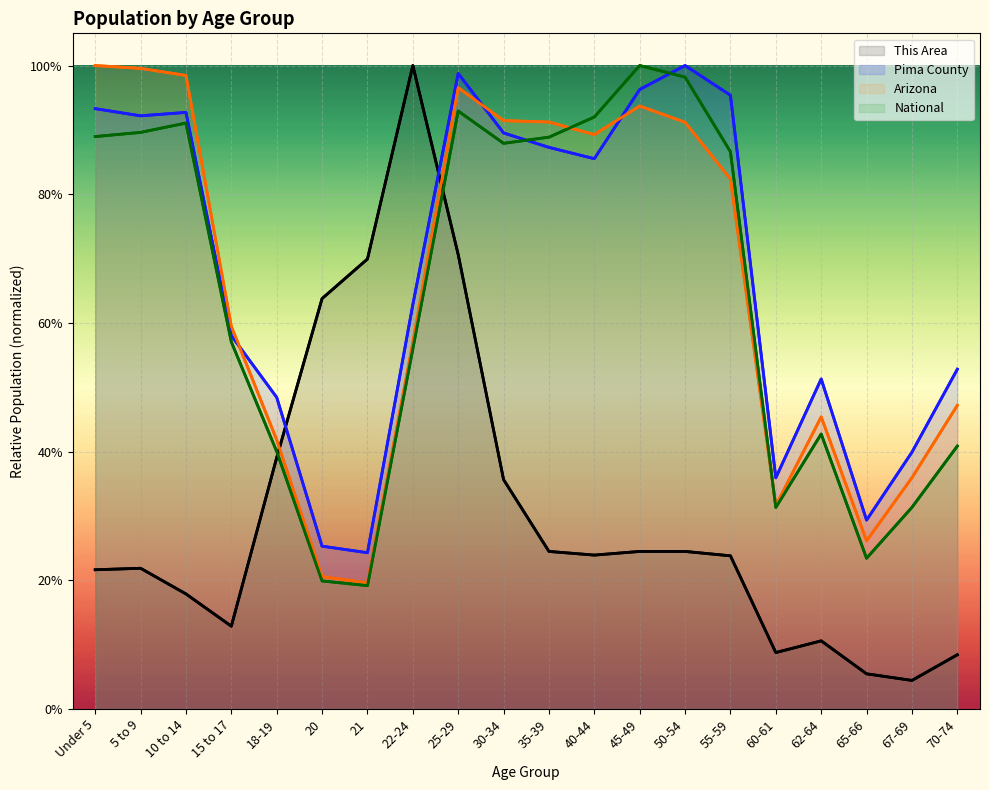

Reading right to left, extract all data points from this chart.

This Area: 70-74=0.1	67-69=0.0	65-66=0.1	62-64=0.1	60-61=0.1	55-59=0.2	50-54=0.2	45-49=0.2	40-44=0.2	35-39=0.2	30-34=0.4	25-29=0.7	22-24=1.0	21=0.7	20=0.6	18-19=0.4	15 to 17=0.1	10 to 14=0.2	5 to 9=0.2	Under 5=0.2
Pima County: 70-74=0.5	67-69=0.4	65-66=0.3	62-64=0.5	60-61=0.4	55-59=1.0	50-54=1.0	45-49=1.0	40-44=0.9	35-39=0.9	30-34=0.9	25-29=1.0	22-24=0.6	21=0.2	20=0.3	18-19=0.5	15 to 17=0.6	10 to 14=0.9	5 to 9=0.9	Under 5=0.9
Arizona: 70-74=0.5	67-69=0.4	65-66=0.3	62-64=0.5	60-61=0.3	55-59=0.8	50-54=0.9	45-49=0.9	40-44=0.9	35-39=0.9	30-34=0.9	25-29=1.0	22-24=0.6	21=0.2	20=0.2	18-19=0.4	15 to 17=0.6	10 to 14=1.0	5 to 9=1.0	Under 5=1.0
National: 70-74=0.4	67-69=0.3	65-66=0.2	62-64=0.4	60-61=0.3	55-59=0.9	50-54=1.0	45-49=1.0	40-44=0.9	35-39=0.9	30-34=0.9	25-29=0.9	22-24=0.6	21=0.2	20=0.2	18-19=0.4	15 to 17=0.6	10 to 14=0.9	5 to 9=0.9	Under 5=0.9